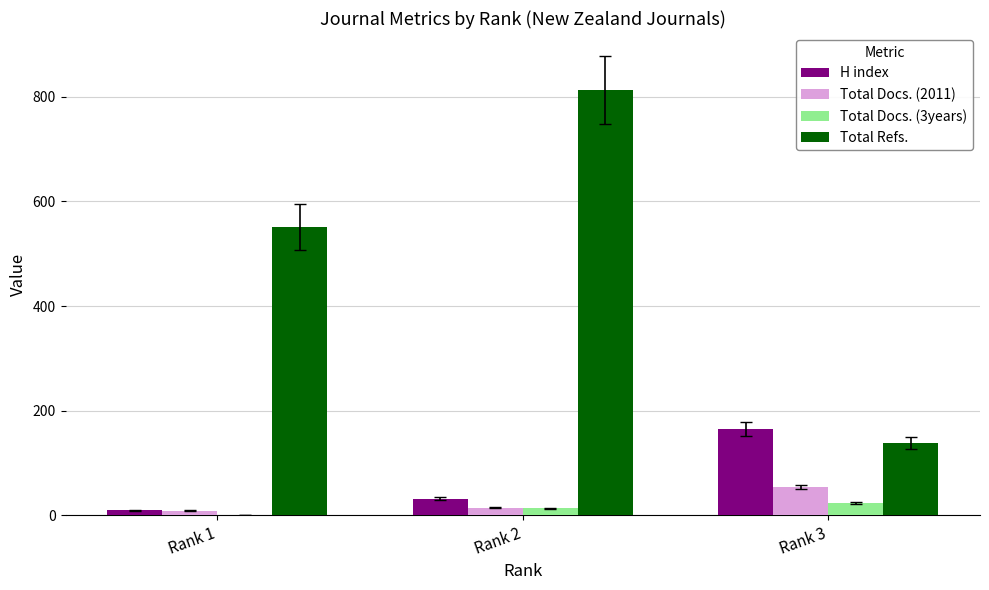

Between Rank 1 and Rank 2, which series saw the biggest shift?

Total Refs.